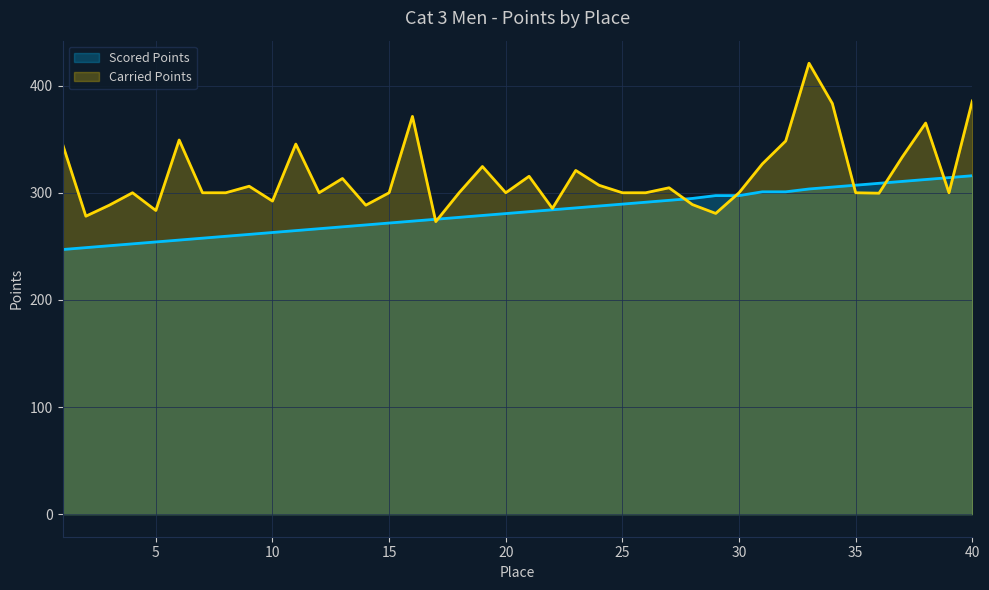

How many values in the Scored Points series exceed 282?

20